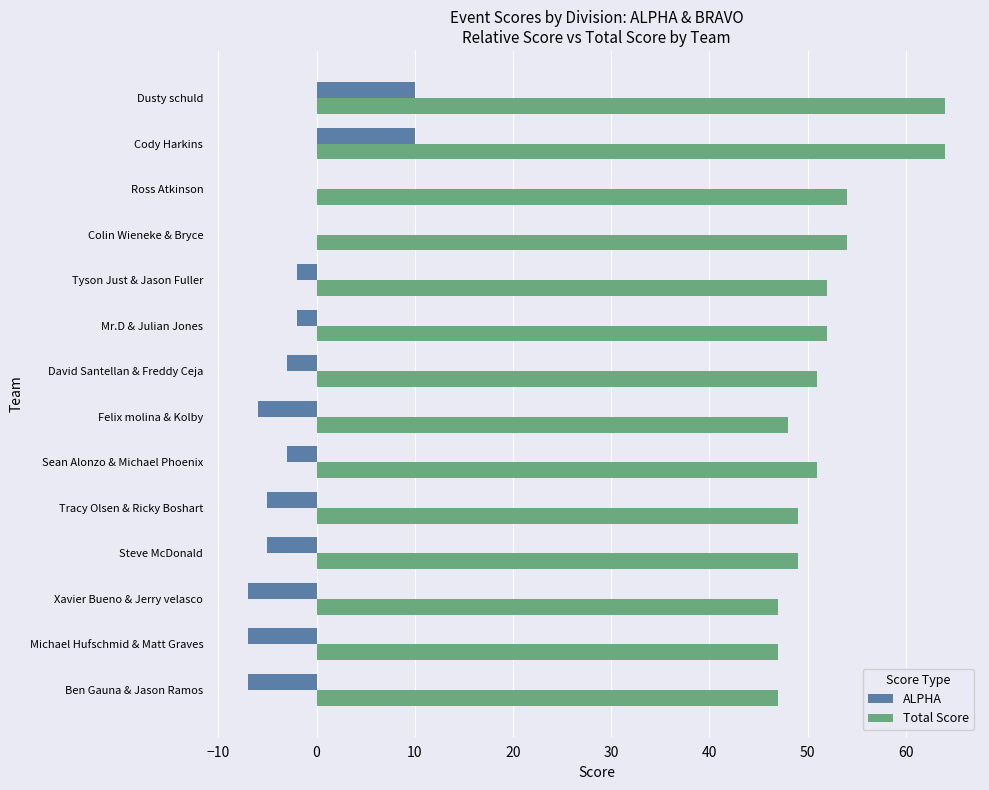

Is it true that Total Score equals 54 at Colin Wieneke & Bryce?

True